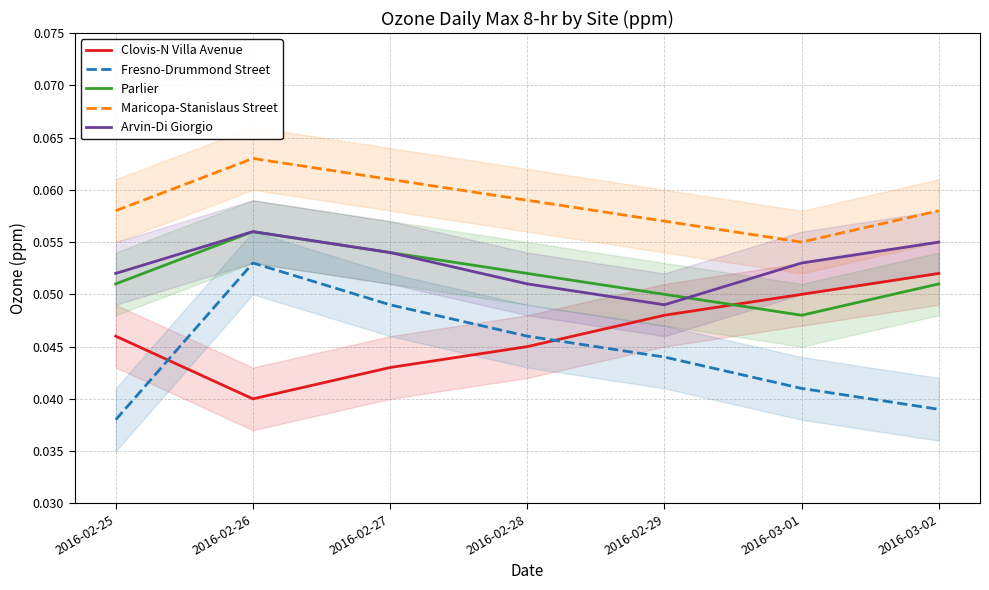

True or false: Parlier and Fresno-Drummond Street intersect in this chart.

False